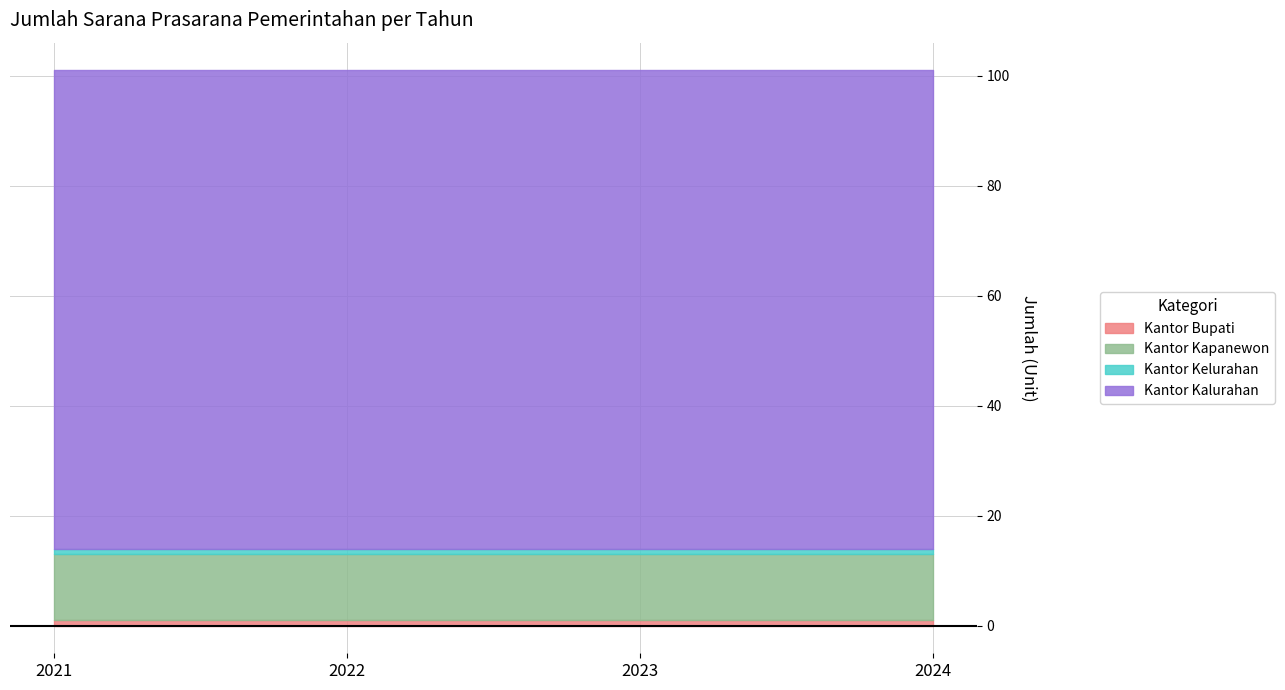

How many data points does each series have?

4